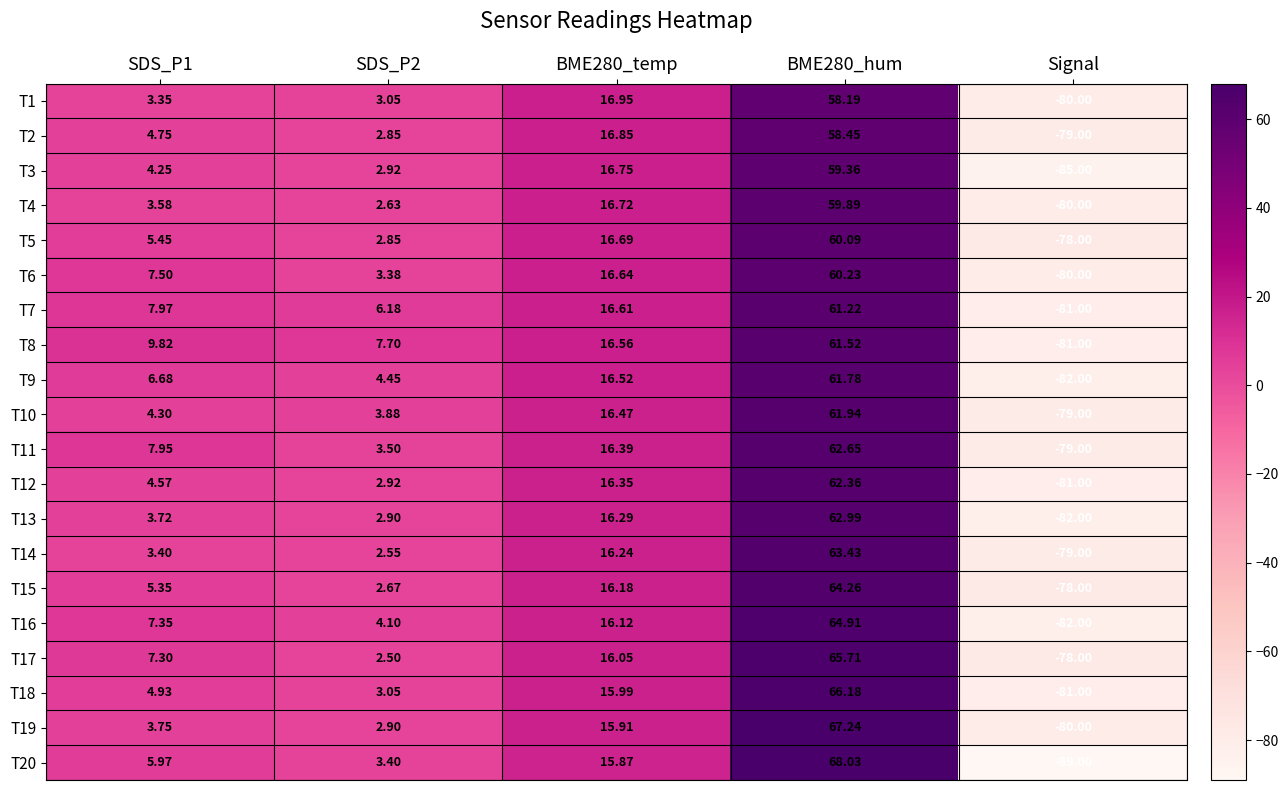

Which category has the lowest value in the T4 series?

Signal